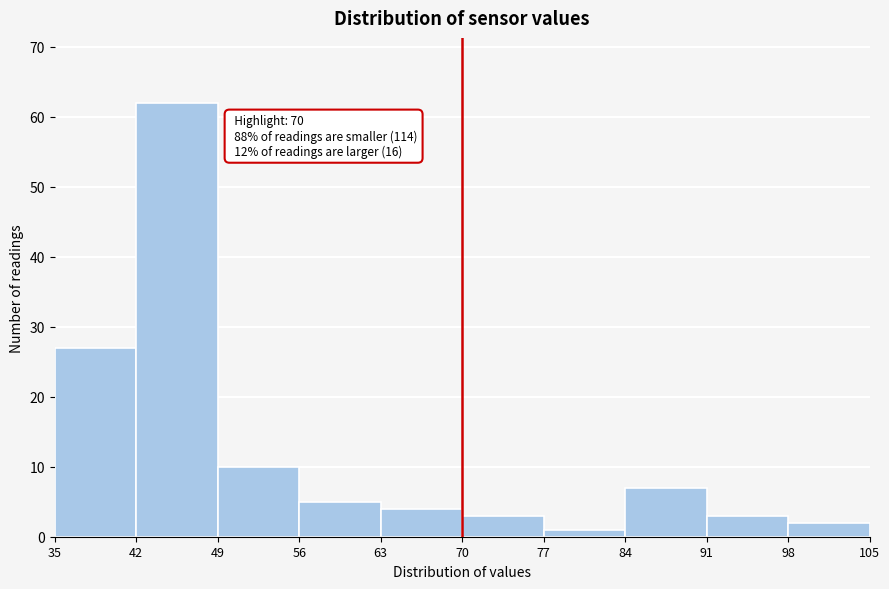

Over which range of the x-axis is the bar tallest?

42 to 49